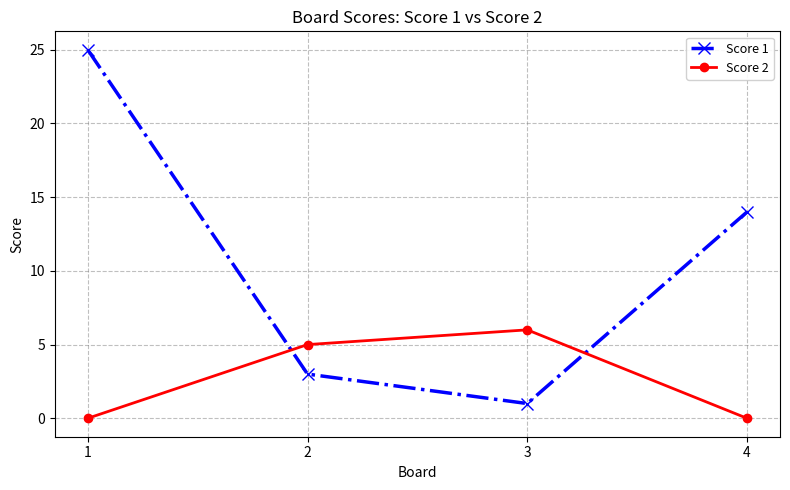

What are all the series names shown in the legend?

Score 1, Score 2